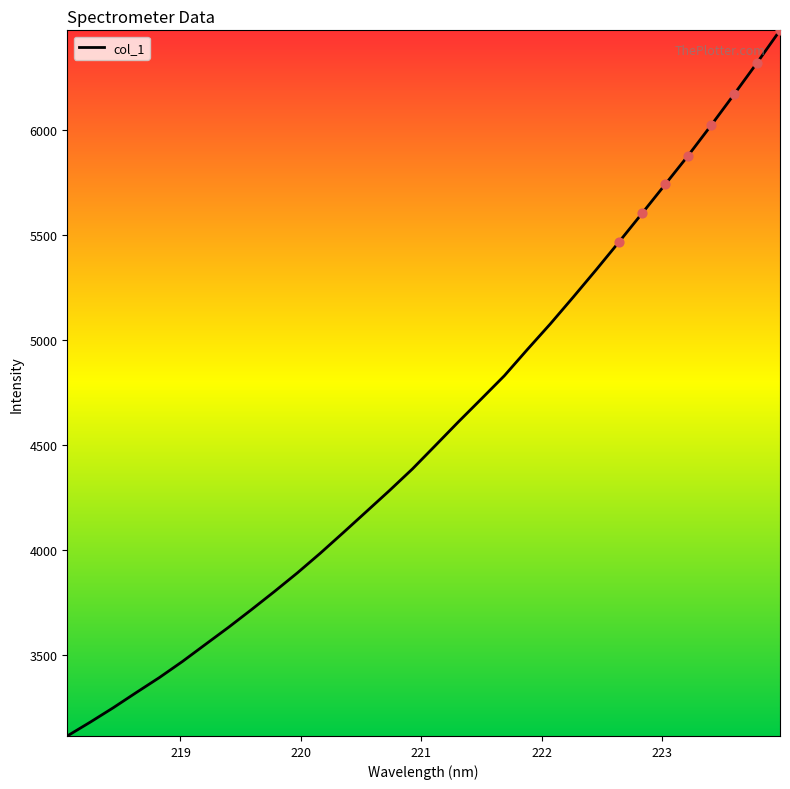

What is the greatest value displayed?

6473.5